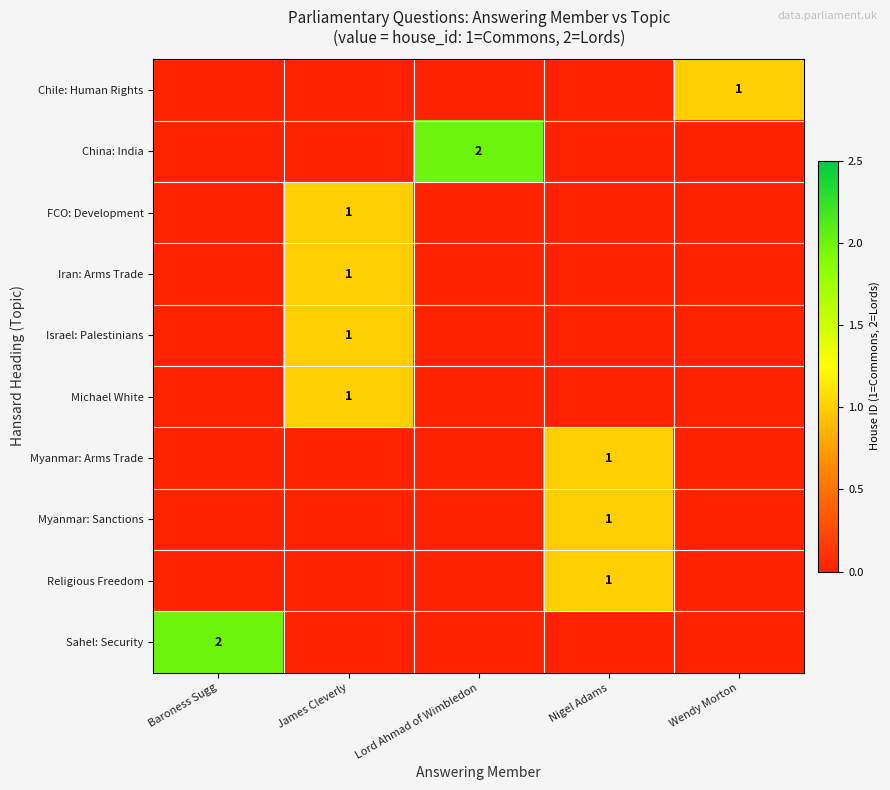

Is it true that Chile: Human Rights equals 1 at Wendy Morton?

True